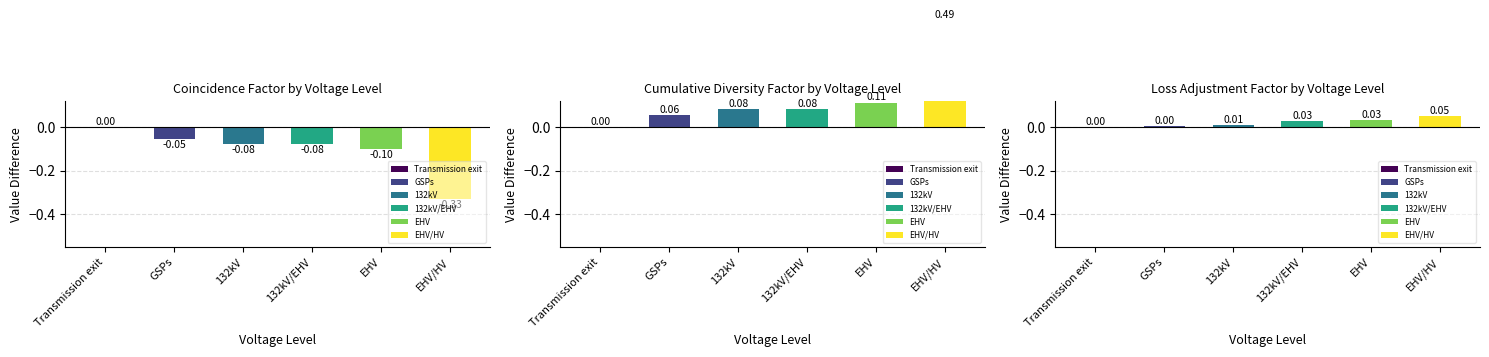

What position from the right is EHV/HV?

1